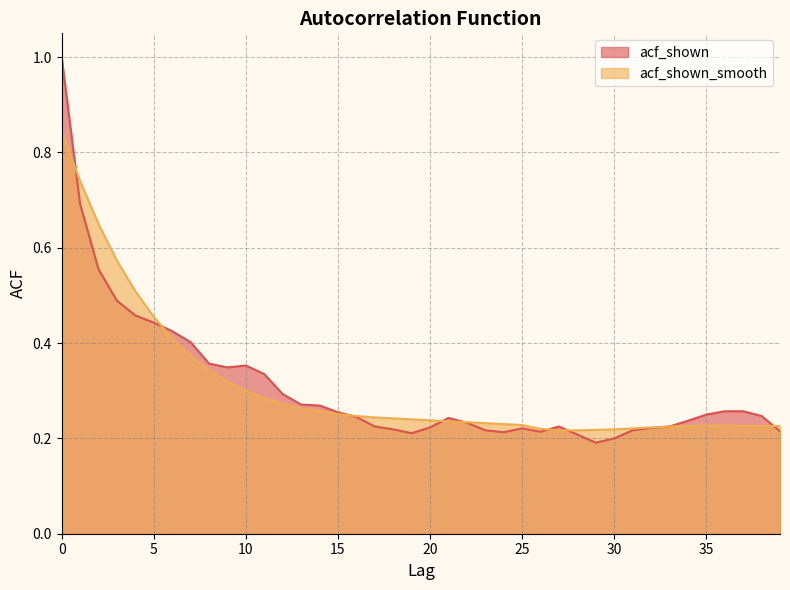

What is the minimum value for acf_shown_smooth?

0.2